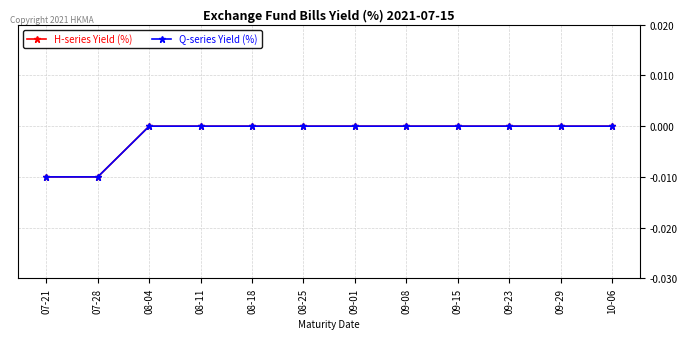

Is this an area chart (filled region under the line)?

No